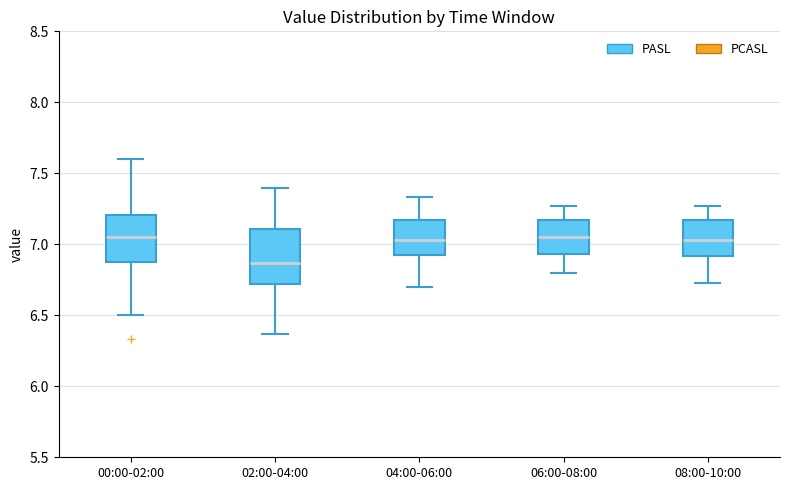

Comparing the boxes themselves (not the whiskers), which one is the tallest?

02:00-04:00